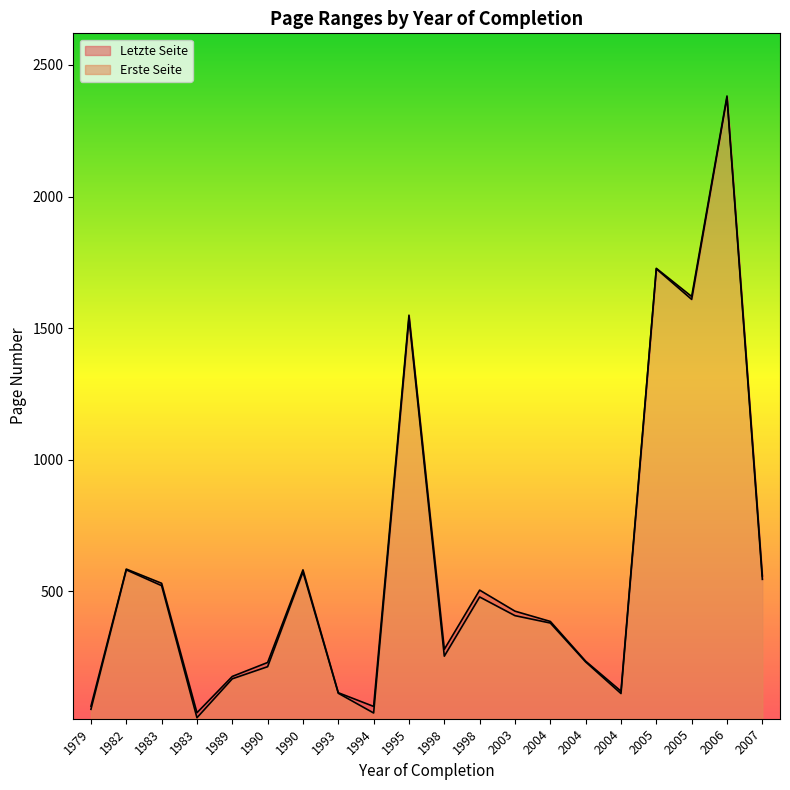

What are all the series names shown in the legend?

Erste Seite, Letzte Seite